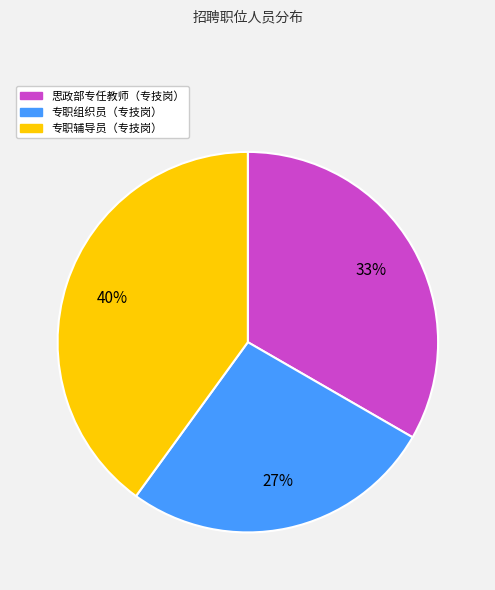

Do 专职辅导员（专技岗） and 思政部专任教师（专技岗） together represent more than half of the pie?

Yes